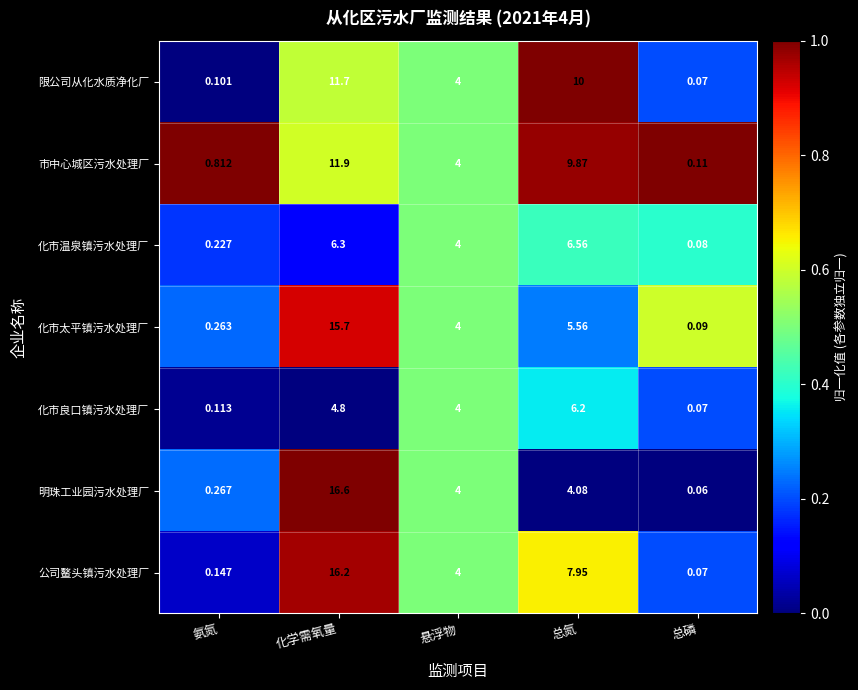

Rank the series by their maximum value, from highest to lowest.

明珠工业园污水处理厂, 公司鳌头镇污水处理厂, 化市太平镇污水处理厂, 市中心城区污水处理厂, 限公司从化水质净化厂, 化市温泉镇污水处理厂, 化市良口镇污水处理厂